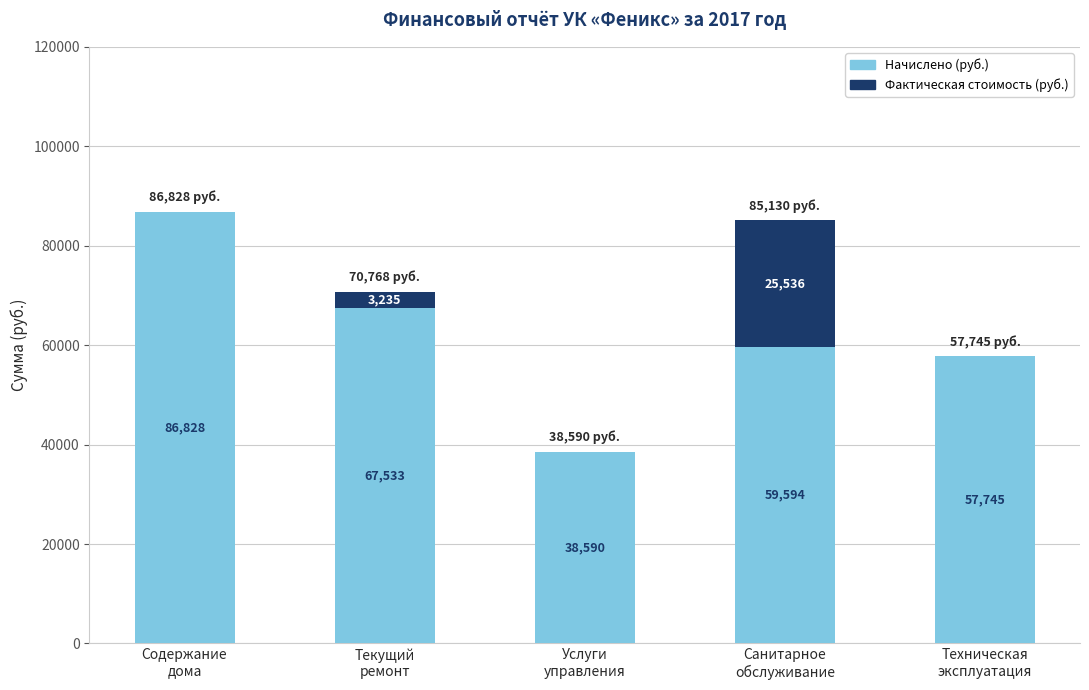

What are all the series names shown in the legend?

Начислено (руб.), Фактическая стоимость (руб.)